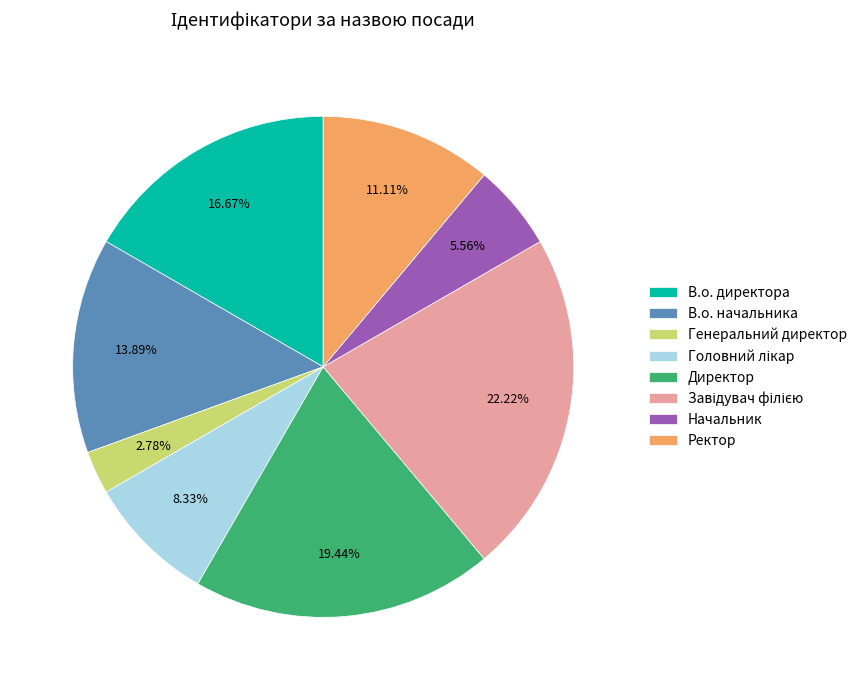

What is the ratio of the value at Ректор to the value at В.о. директора?

0.7